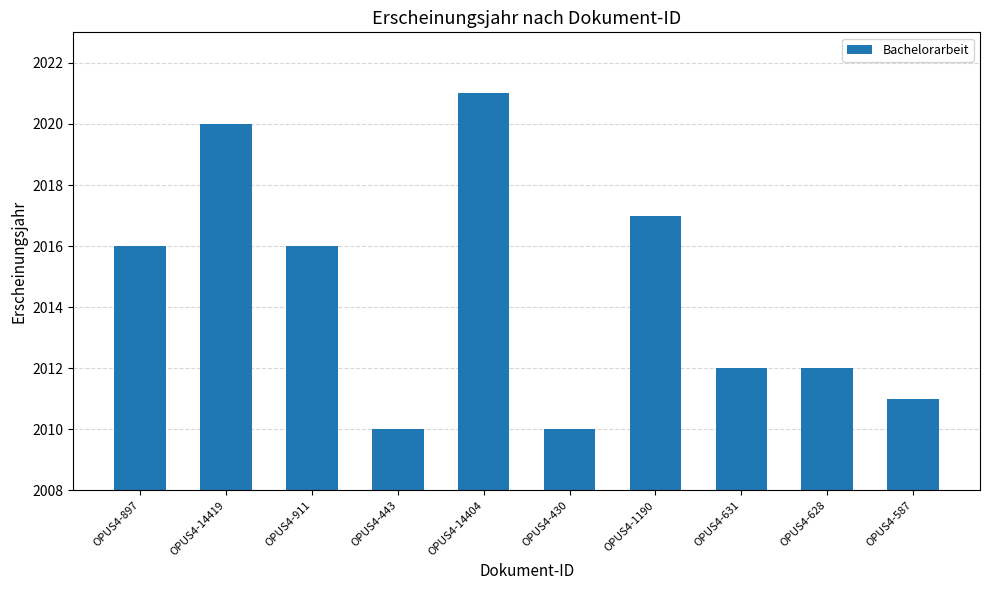

What is the label of the 8th bar from the right?

OPUS4-911